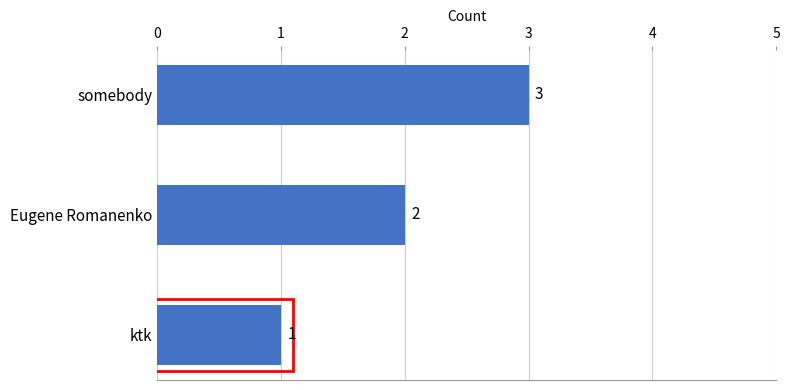

Which label corresponds to the smallest value in the chart?

ktk